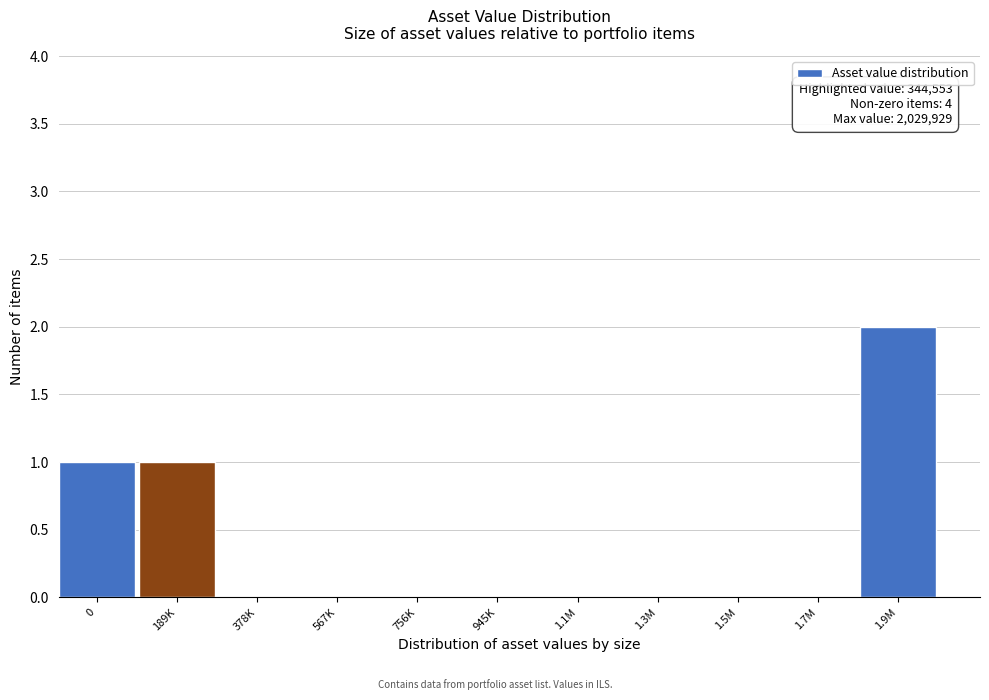

Reading left to right, list all the values displayed in this chart.

0=1	189K=1	378K=0	567K=0	756K=0	945K=0	1.1M=0	1.3M=0	1.5M=0	1.7M=0	1.9M=2